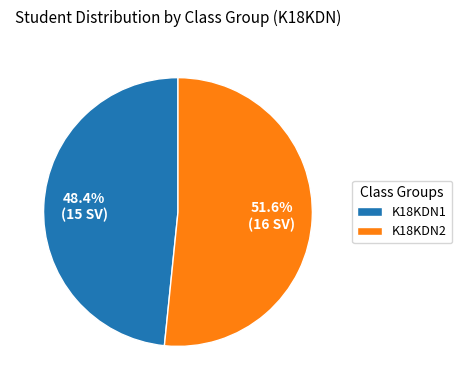

Does any single category account for the majority?

Yes